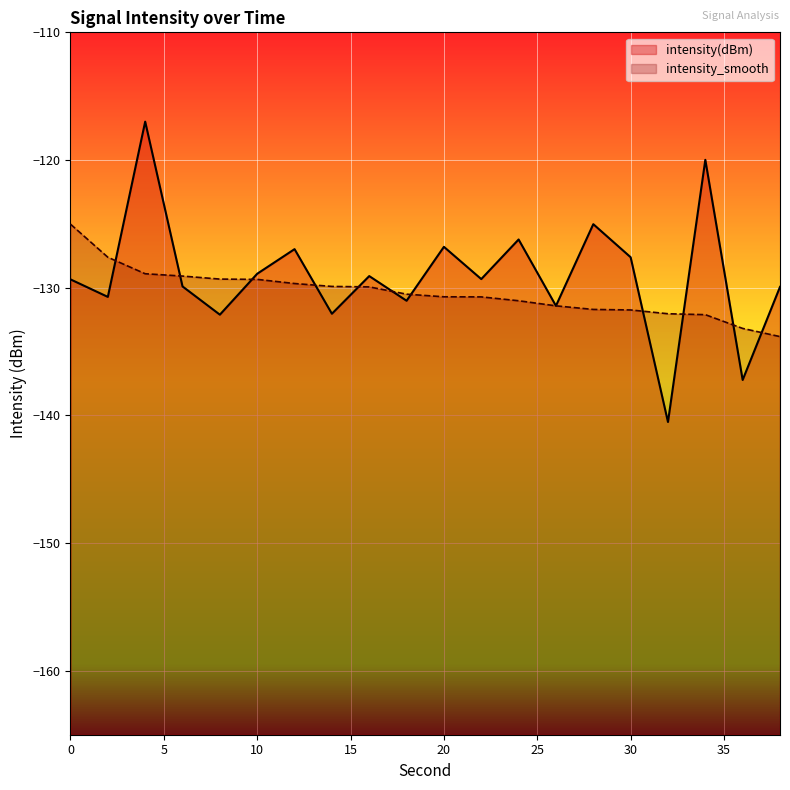

Where is intensity(dBm) nearest to the value -128?

30